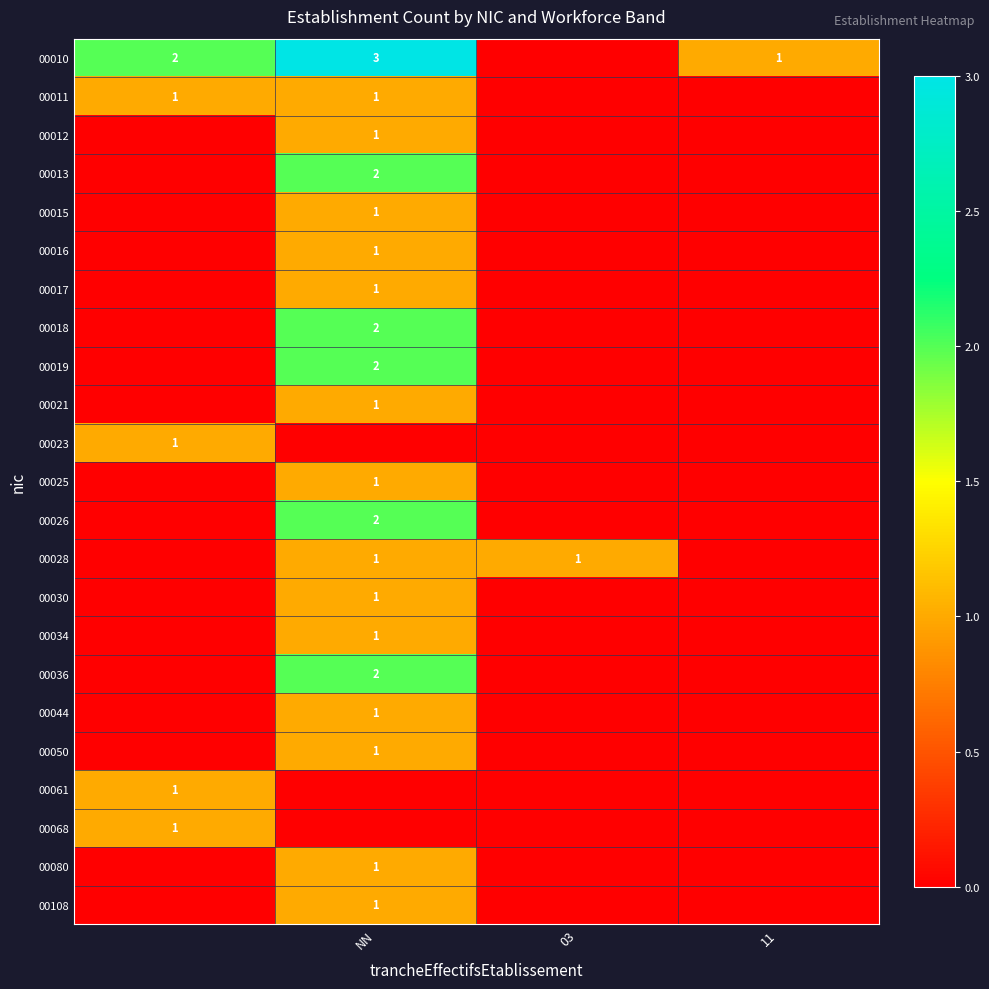

How many values in the 00026 series exceed 0?

1